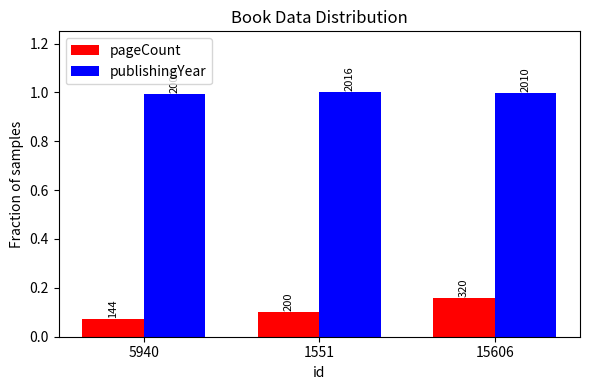

Which category has the lowest value in the publishingYear series?

5940